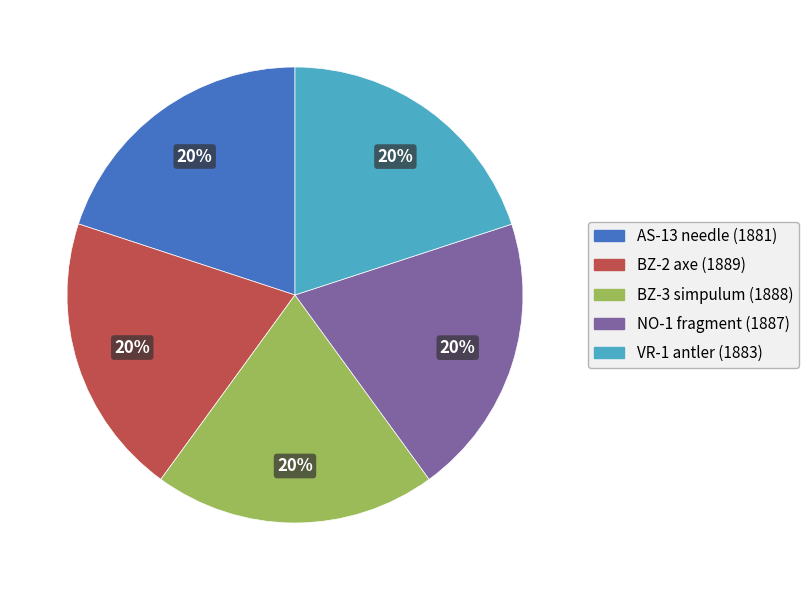

What percentage is the VR-1 antler slice, to the nearest percent?

20%